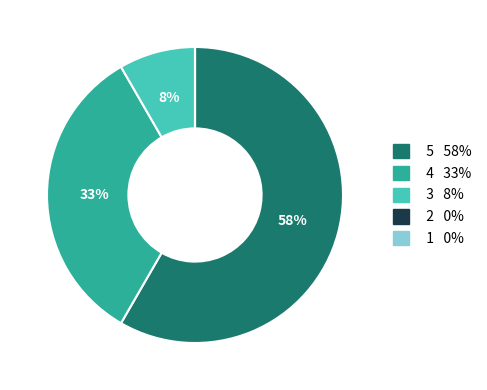

Is there any slice that represents more than half of the pie?

Yes